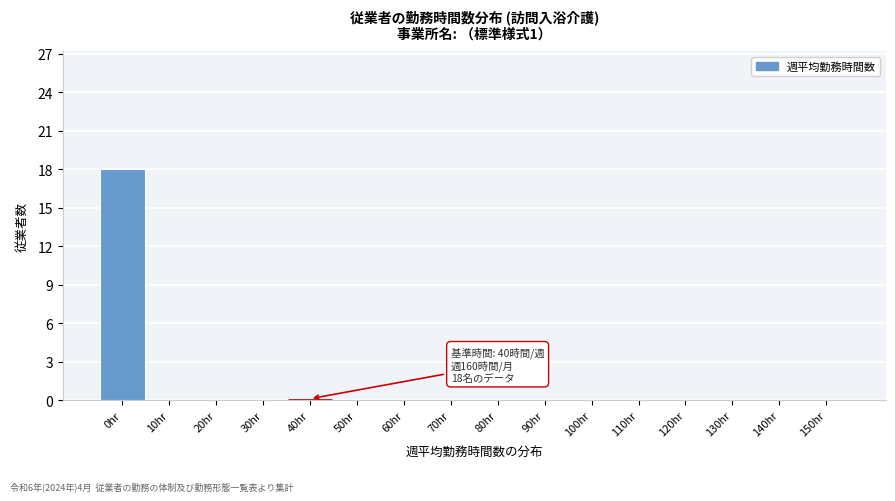

Reading right to left, extract all data points from this chart.

150hr=0	140hr=0	130hr=0	120hr=0	110hr=0	100hr=0	90hr=0	80hr=0	70hr=0	60hr=0	50hr=0	40hr=0	30hr=0	20hr=0	10hr=0	0hr=18